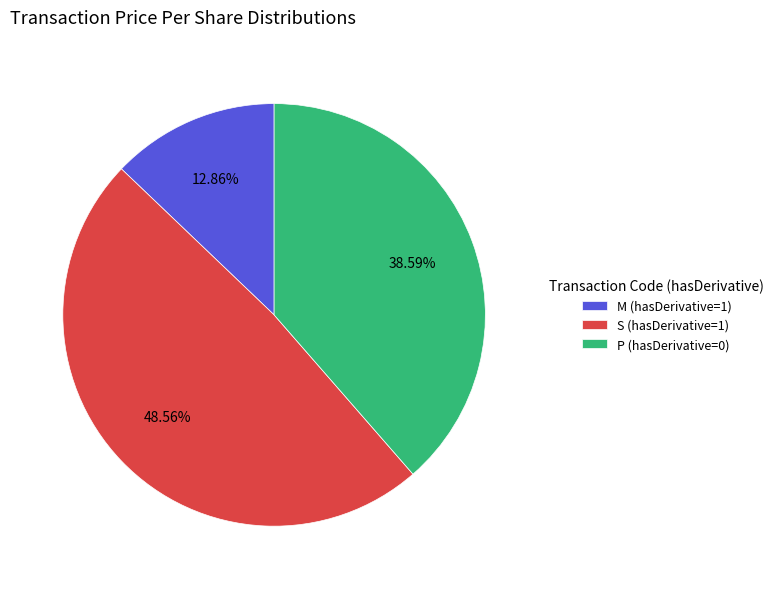

What is the largest slice in the pie chart?

S (hasDerivative=1)